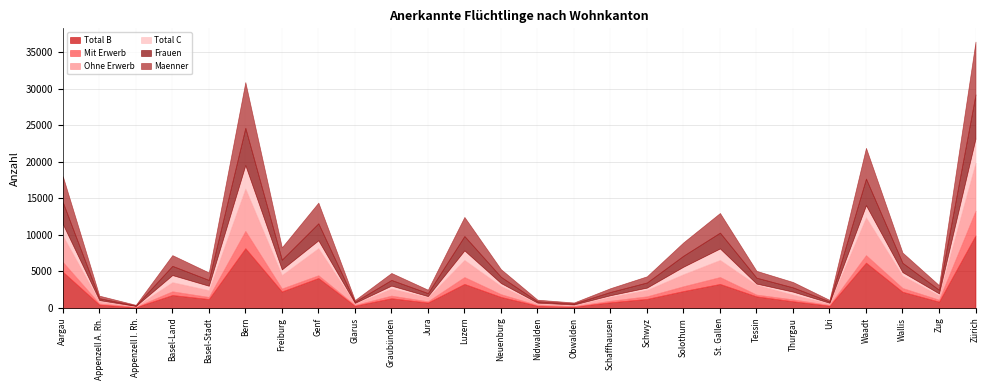

Which series has the widest spread of values?

Total B